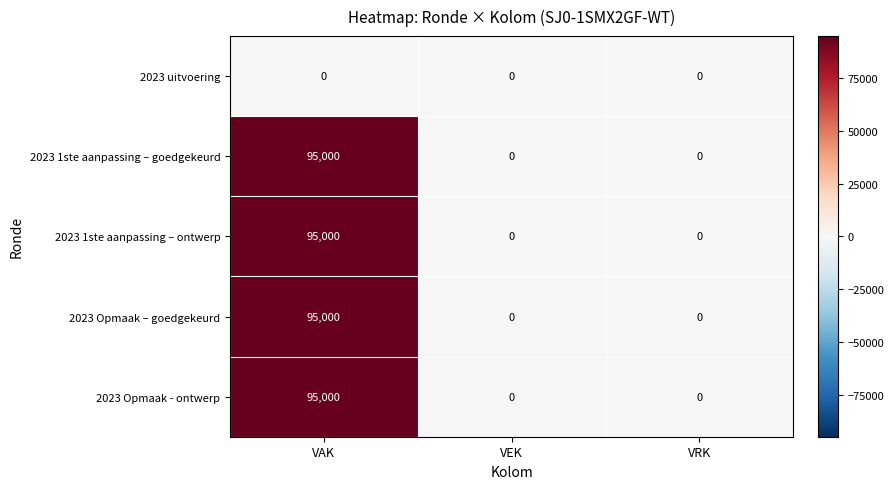

At how many categories does at least one series exceed 73161?

1